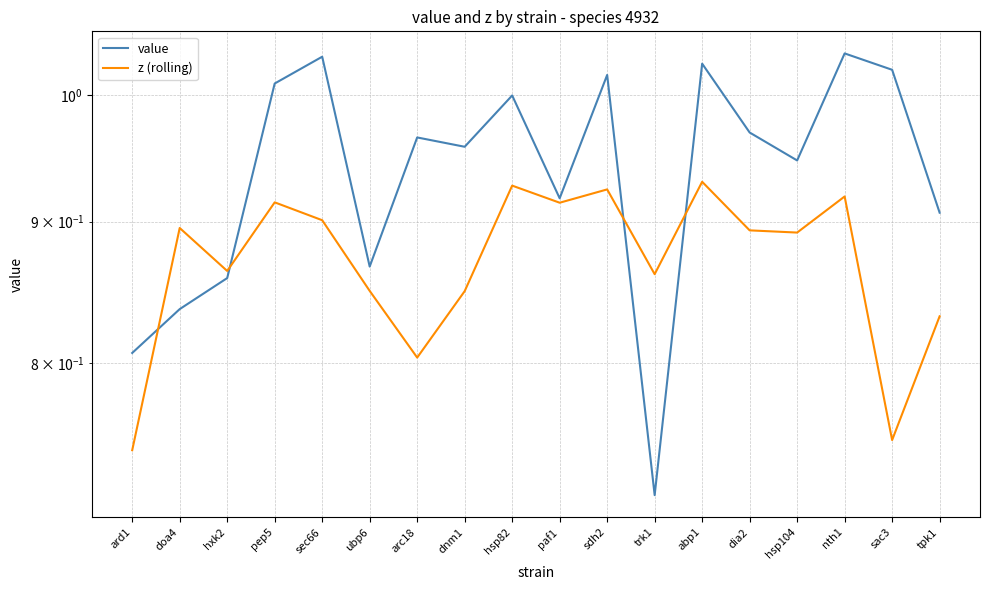

At which label does value reach its minimum?

trk1